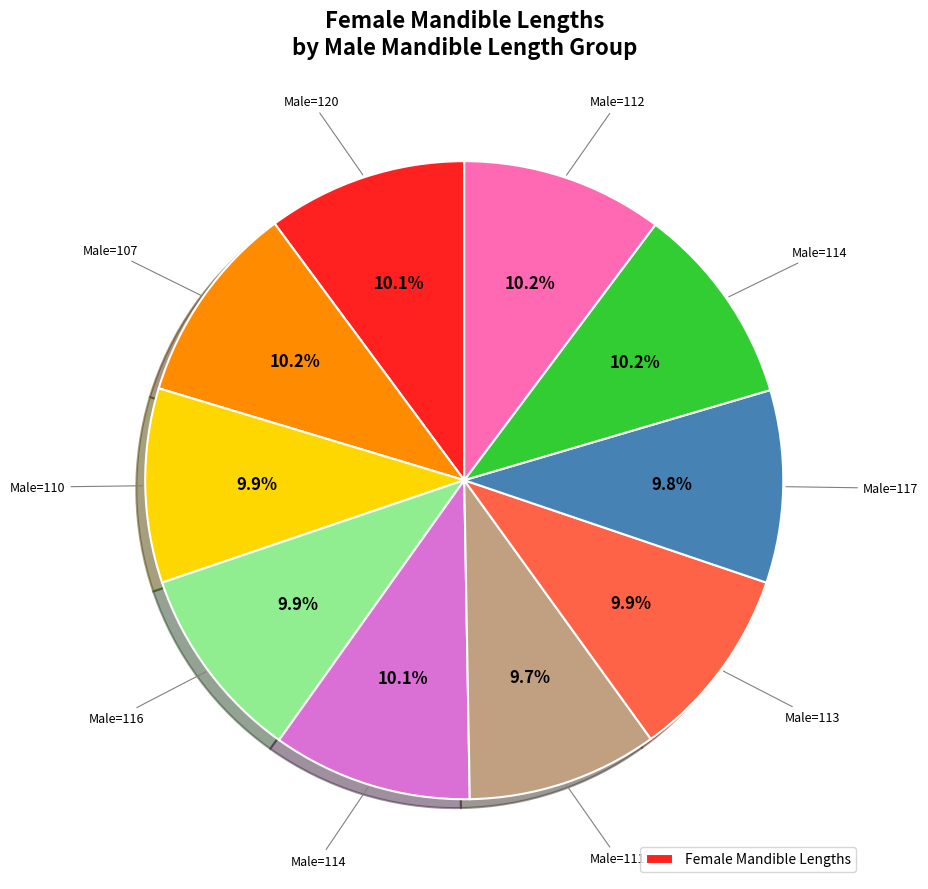

Is there any slice that represents more than half of the pie?

No